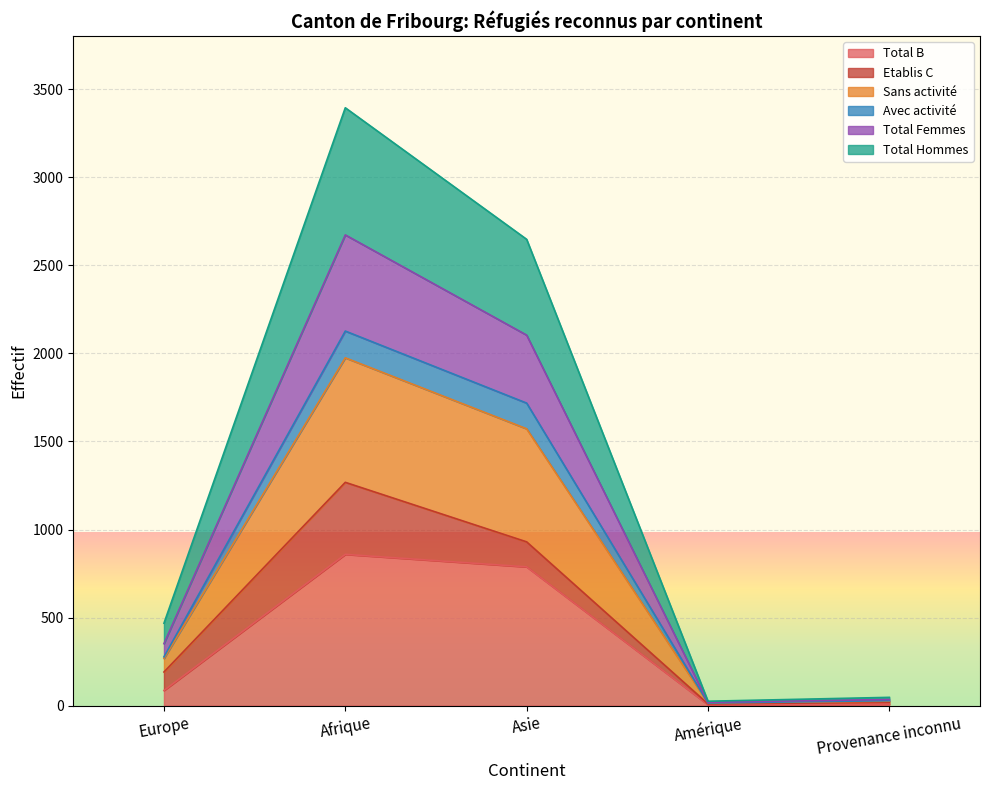

How many lines are shown in the chart?

6